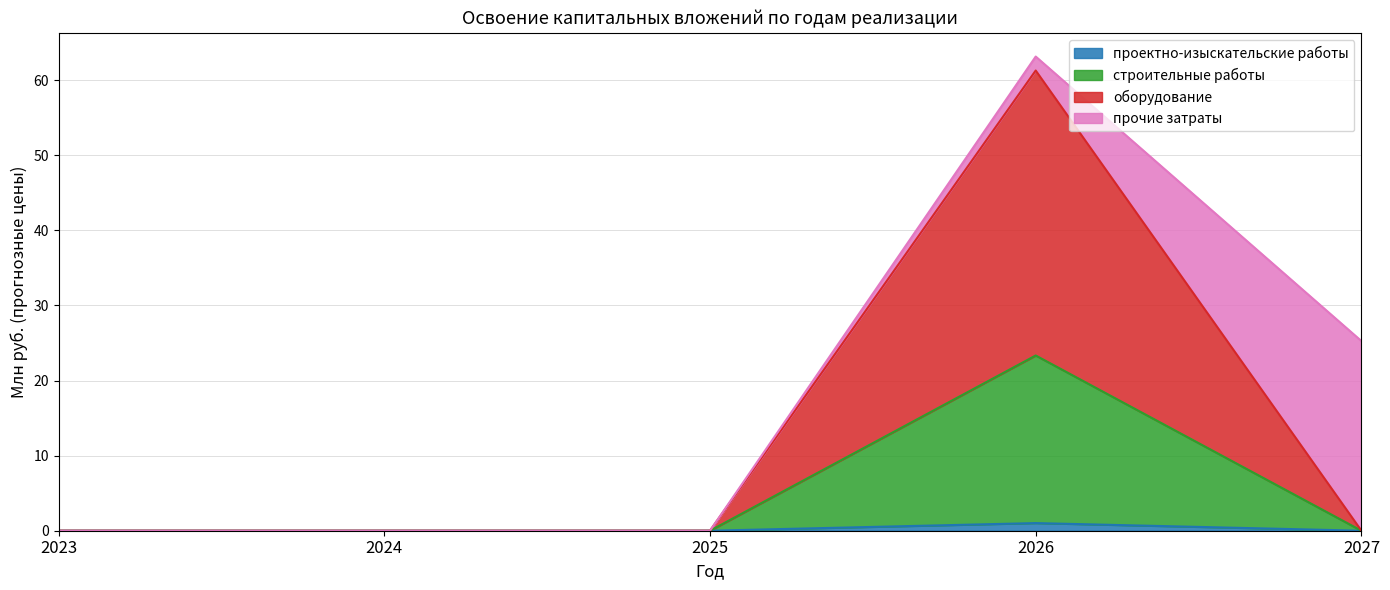

What is the sum of all проектно-изыскательские работы values?

1.0